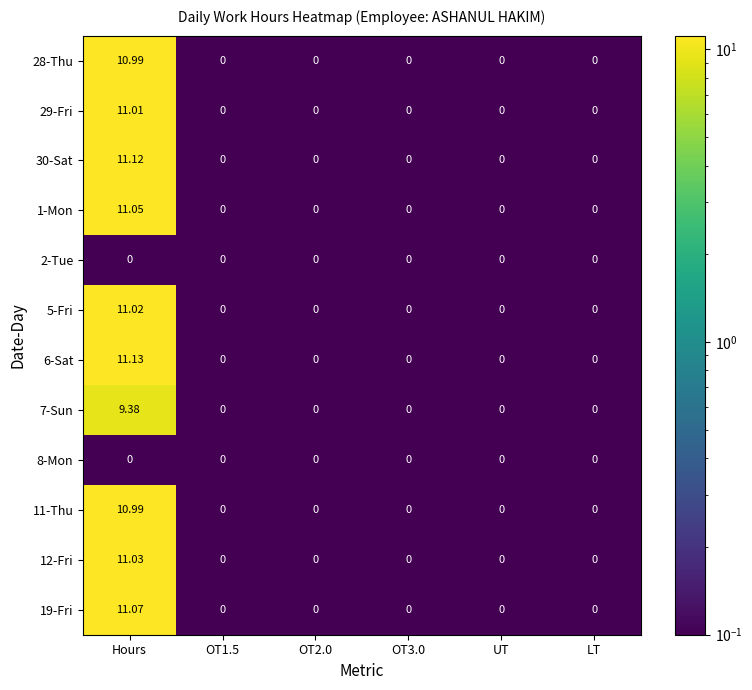

At which category is the sum across all series the highest?

Hours